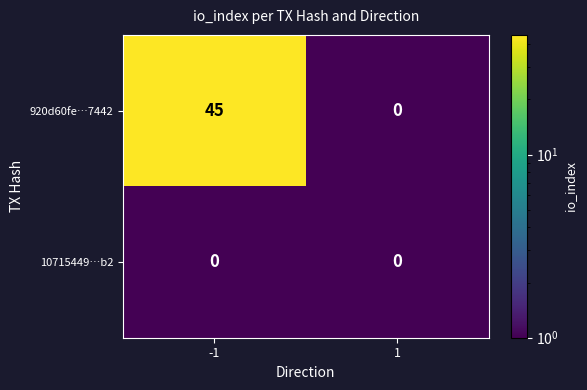

Which series has the widest spread of values?

920d60fe…7442